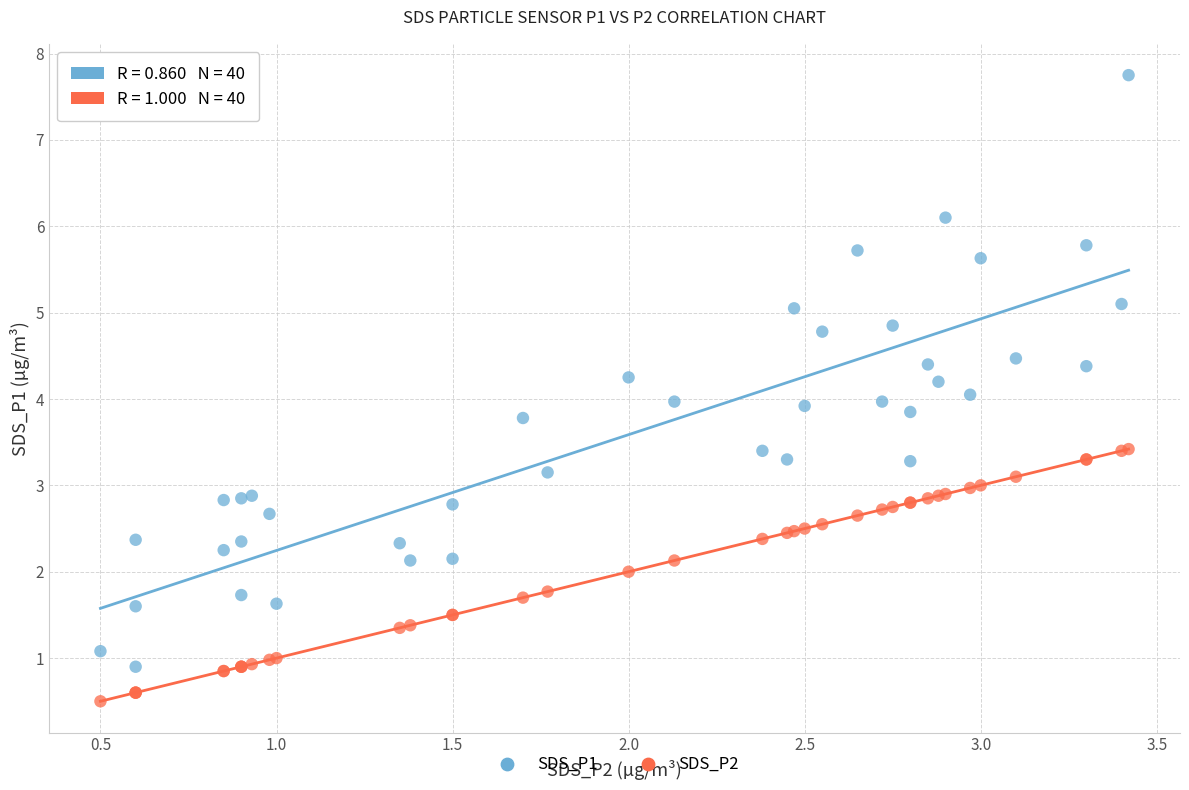

Which series has the widest spread of Y values?

SDS_P1